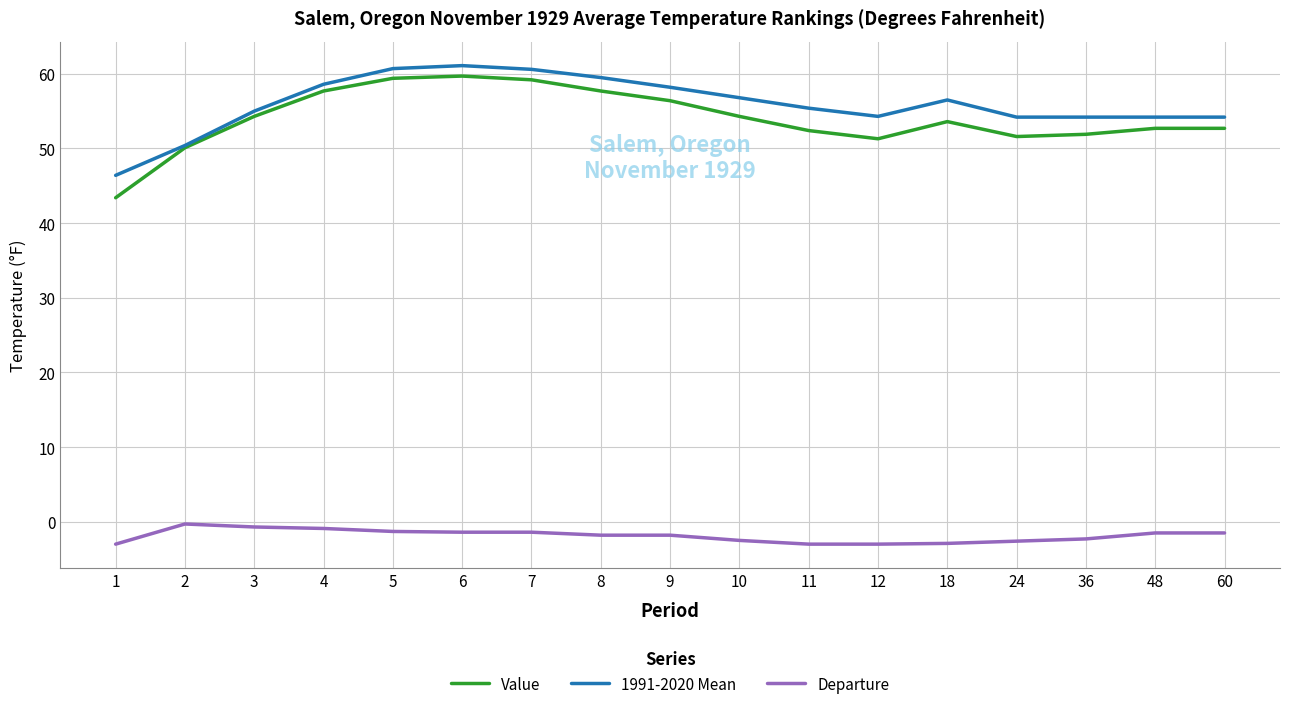

Is it true that Value equals 39.8 at 5?

False